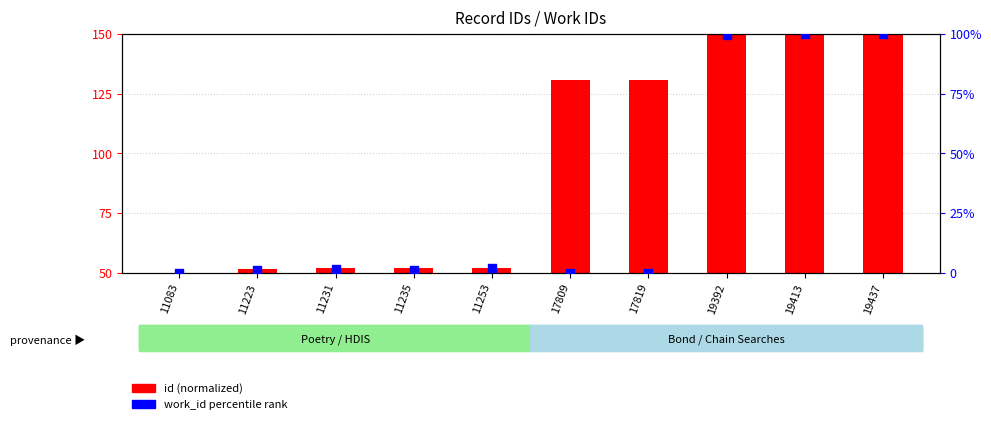

Which series reaches the minimum Y coordinate?

work_id percentile